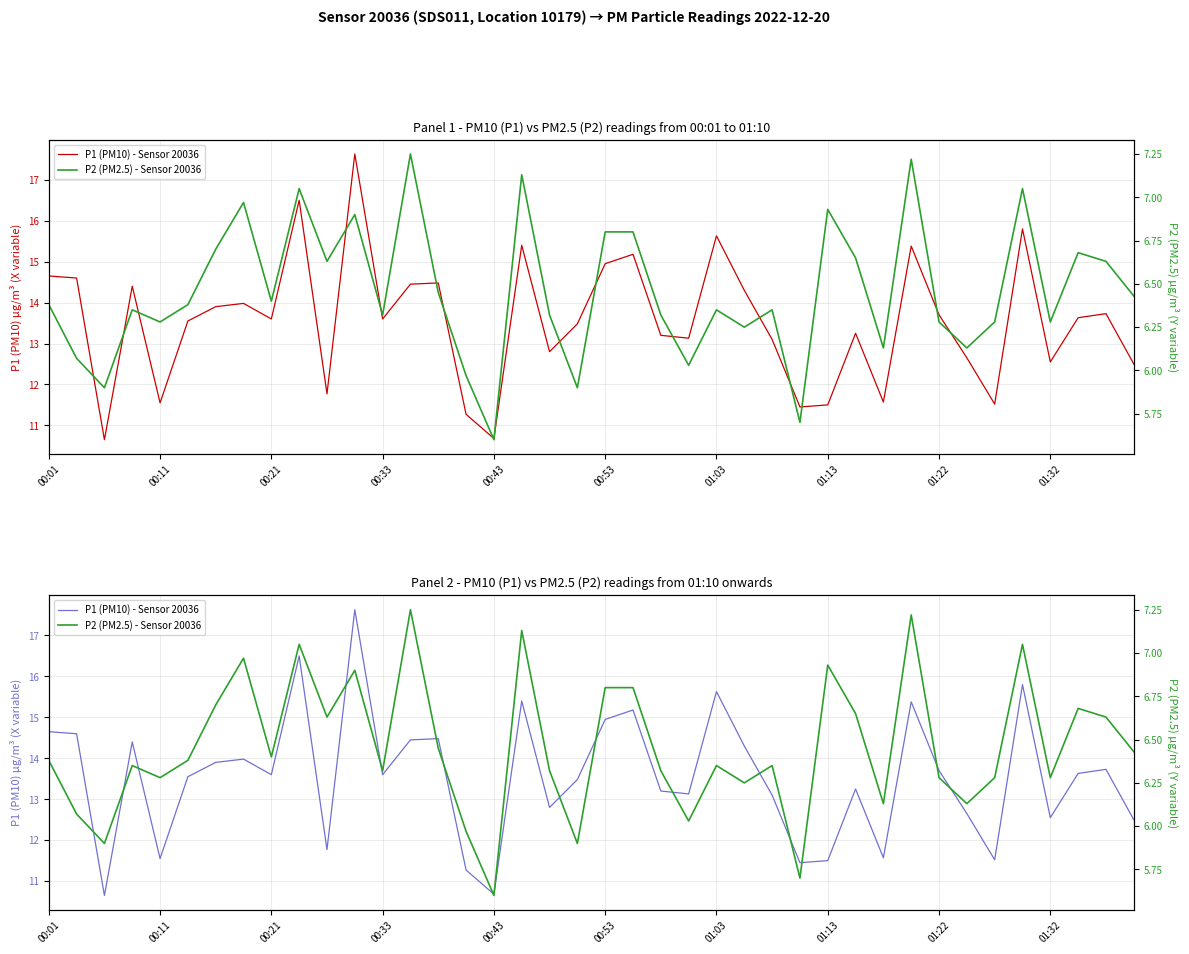

In P2 (PM2.5) - Sensor 20036, how many points are lower than both neighbors (excluding endpoints)?

13